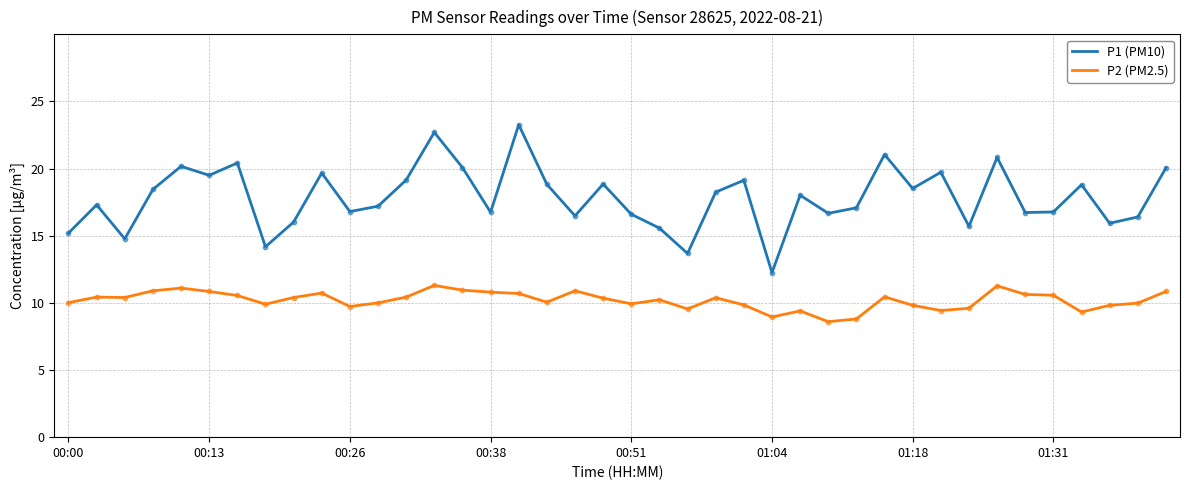

Which series has the largest total across all categories?

P1 (PM10)